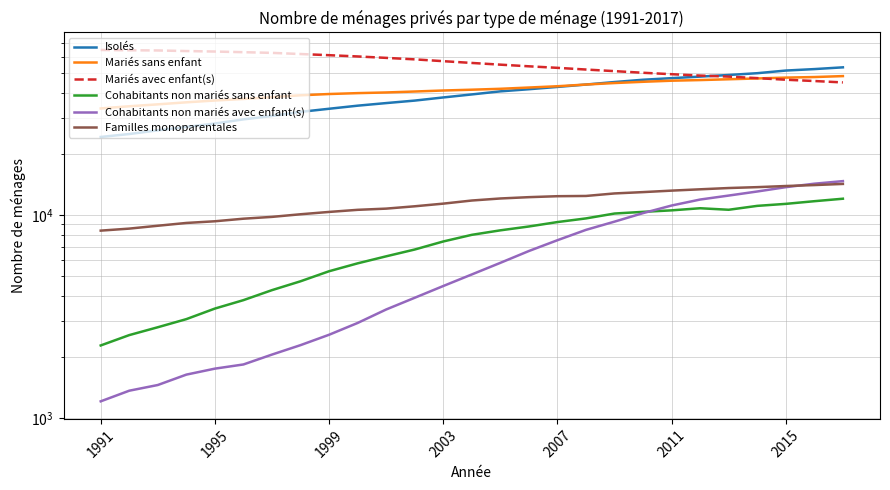

True or false: Mariés avec enfant(s) has more than 2 interior local peaks.

False